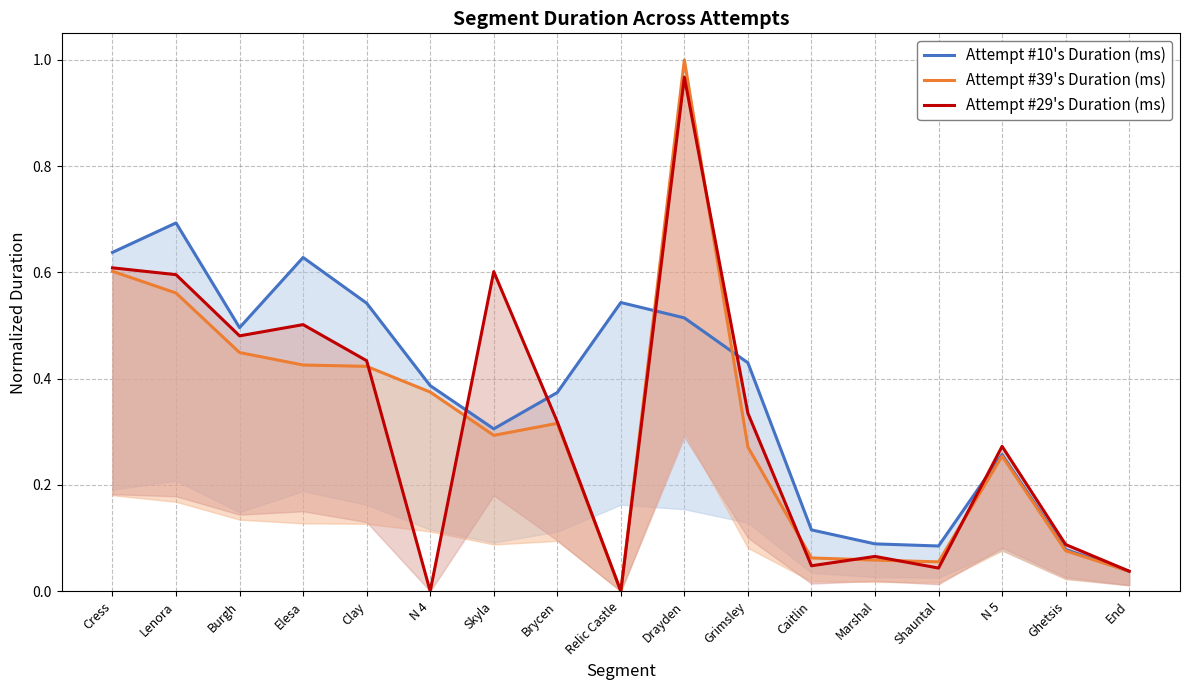

What is the label of the 13th point from the right?

Clay